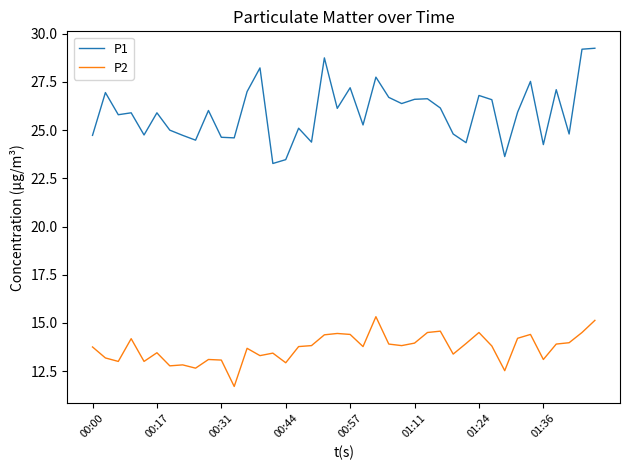

Which series has the largest total across all categories?

P1